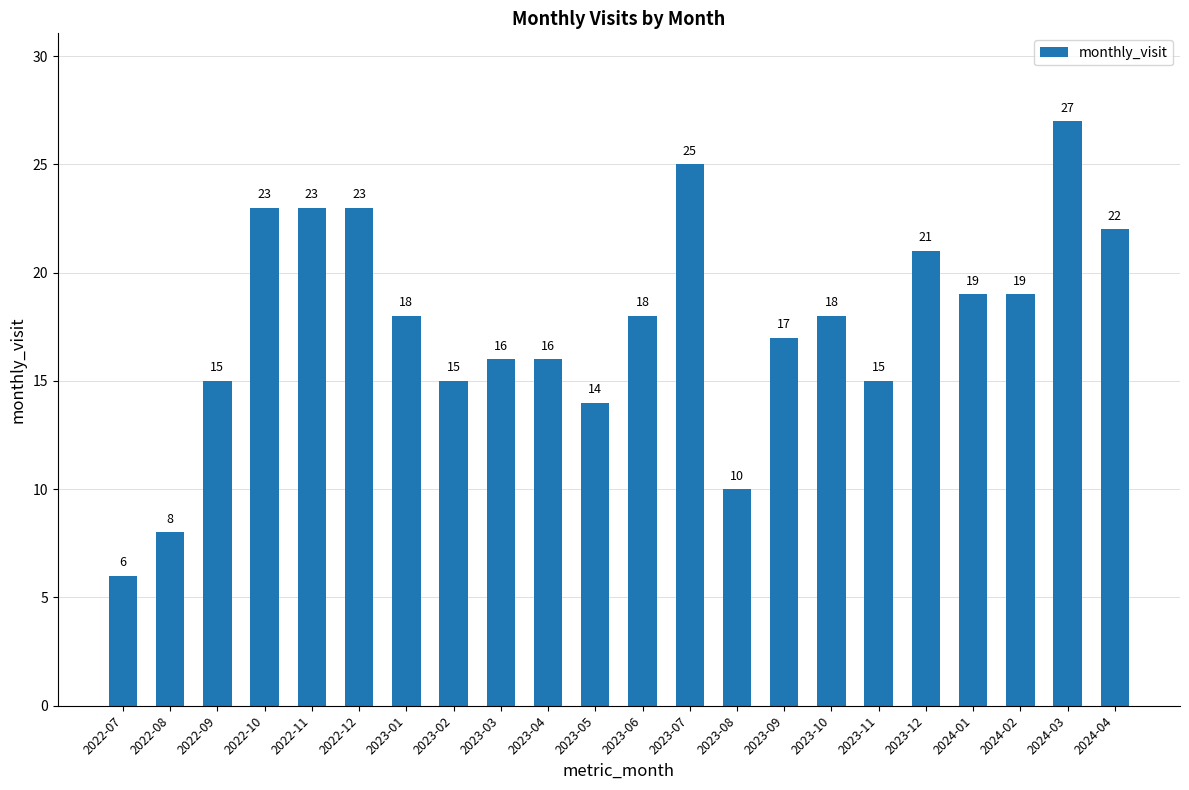

At which label does the data first exceed 18?

2022-10